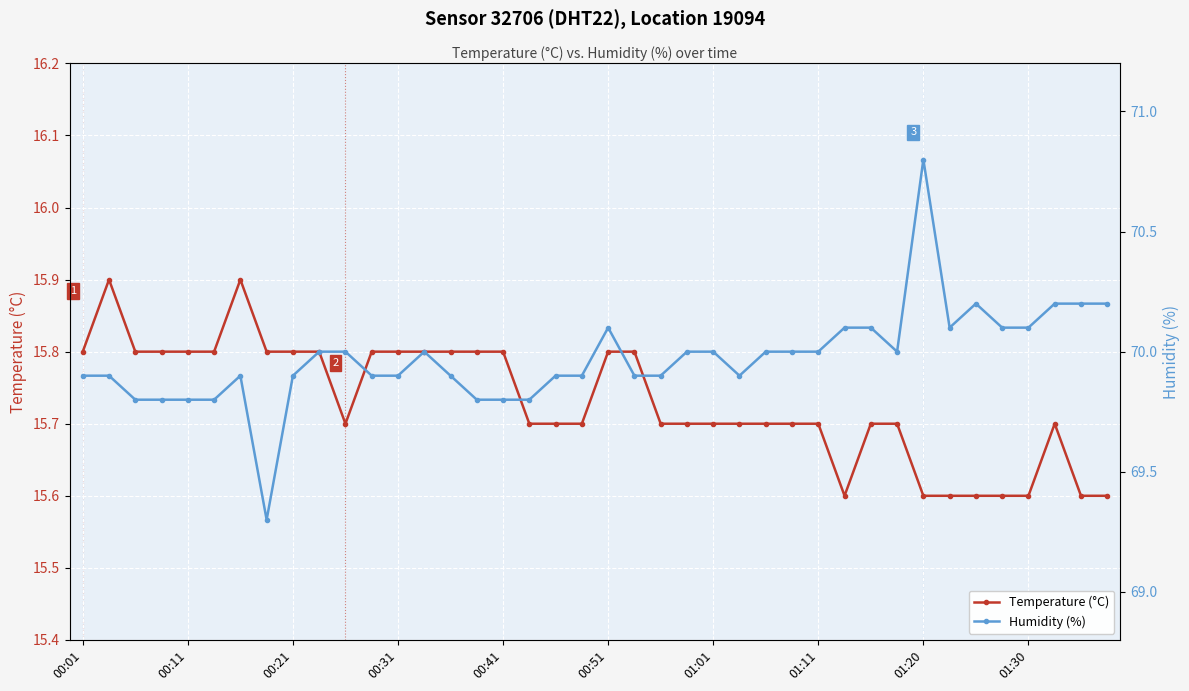

How many values in the Humidity (%) series are below 70?

20